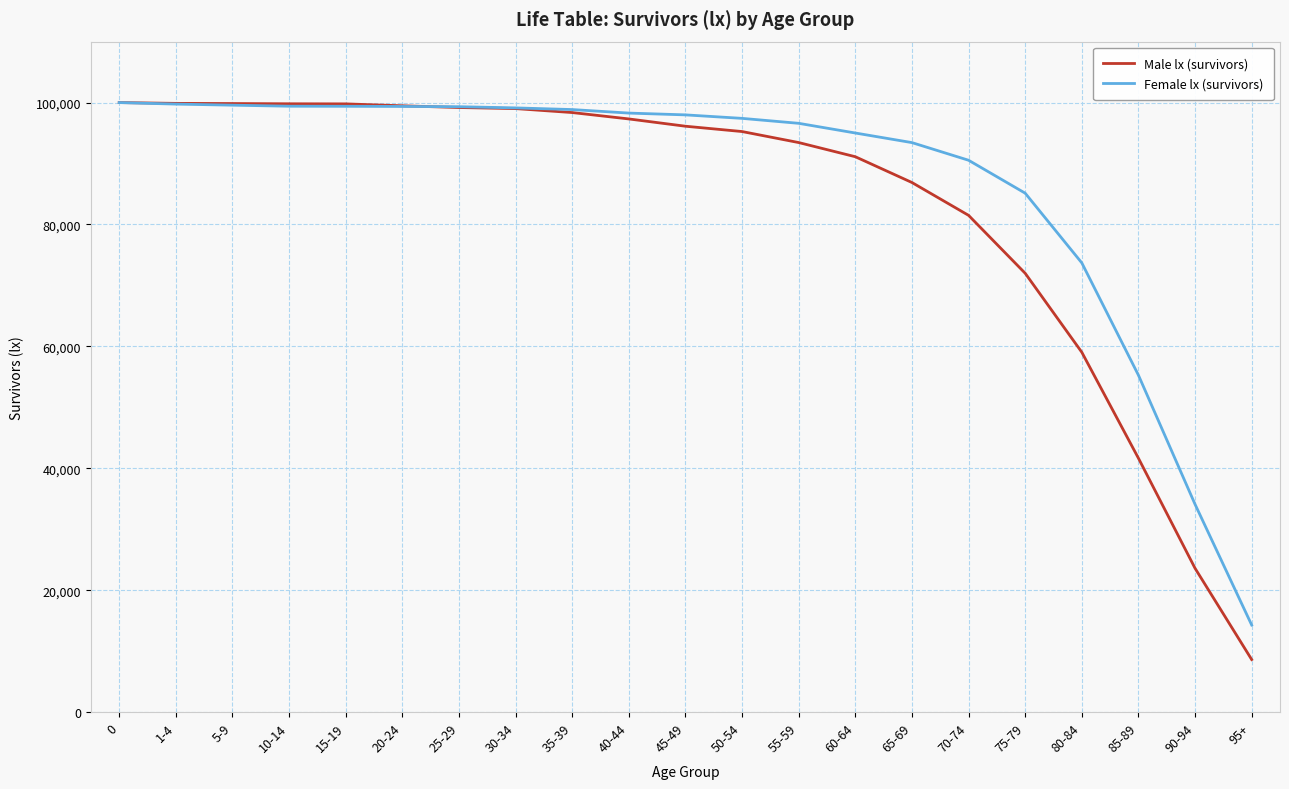

What is the total value across all series at 95+?

22899